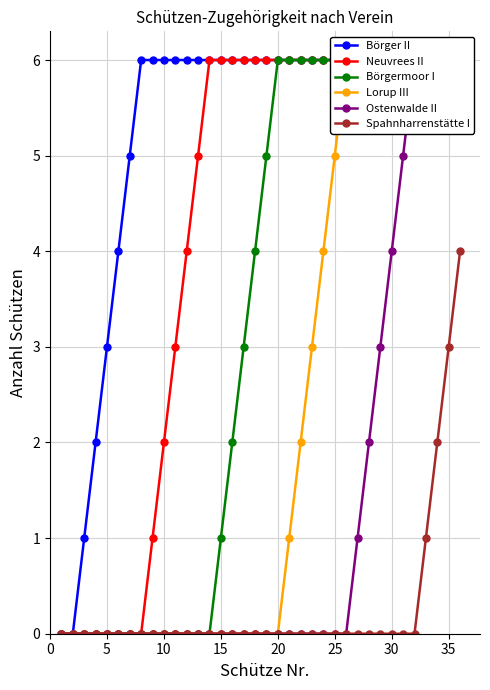

List the series in order of their overall mean, highest first.

Börger II, Neuvrees II, Börgermoor I, Lorup III, Ostenwalde II, Spahnharrenstätte I